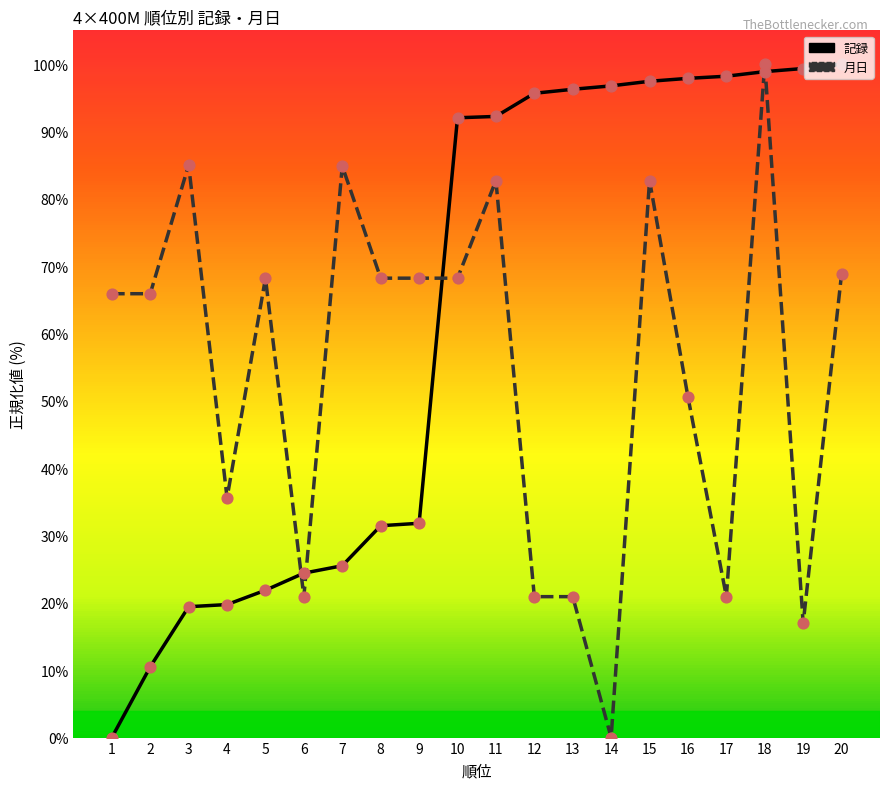

At which category is the sum across all series the highest?

18